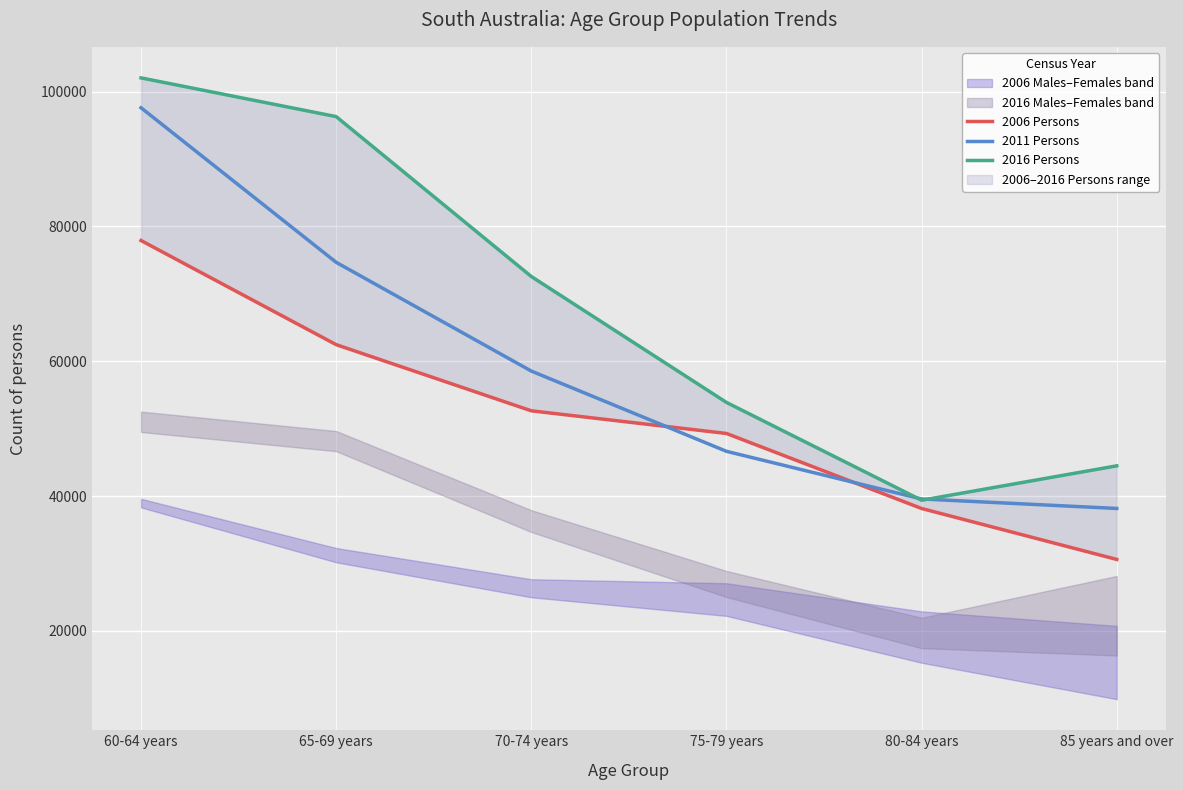

True or false: 2006 Persons and 2011 Persons intersect in this chart.

True